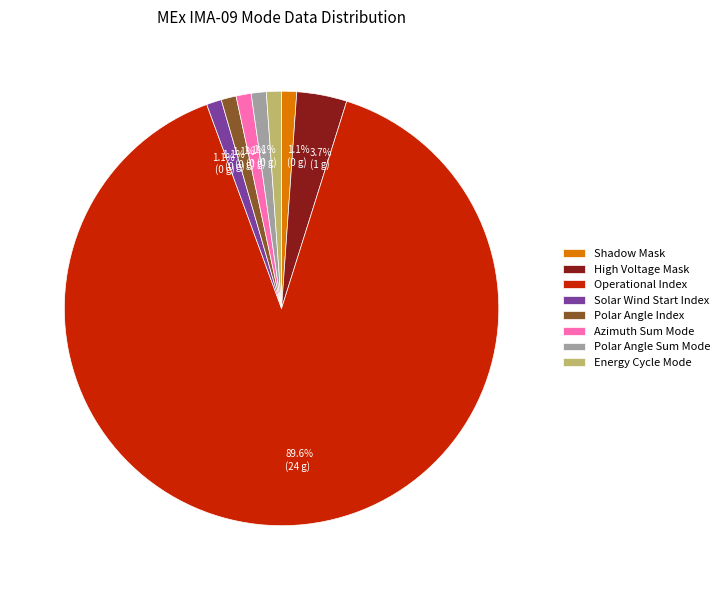

How many segments does this pie chart have?

8